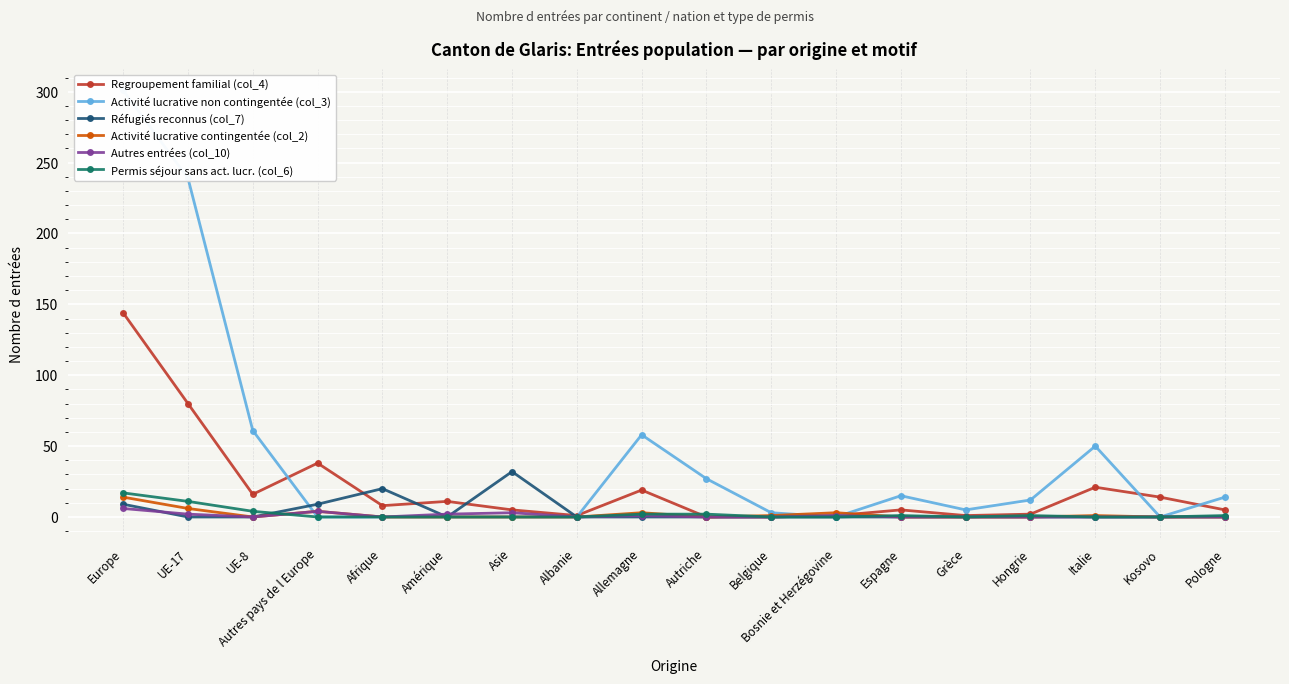

List the series in order of their peak value, highest first.

Activité lucrative non contingentée (col_3), Regroupement familial (col_4), Réfugiés reconnus (col_7), Permis séjour sans act. lucr. (col_6), Activité lucrative contingentée (col_2), Autres entrées (col_10)